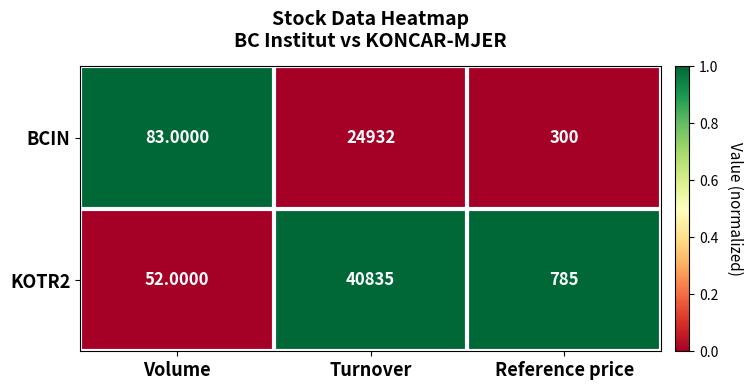

Which series changed the most between Volume and Turnover?

KOTR2